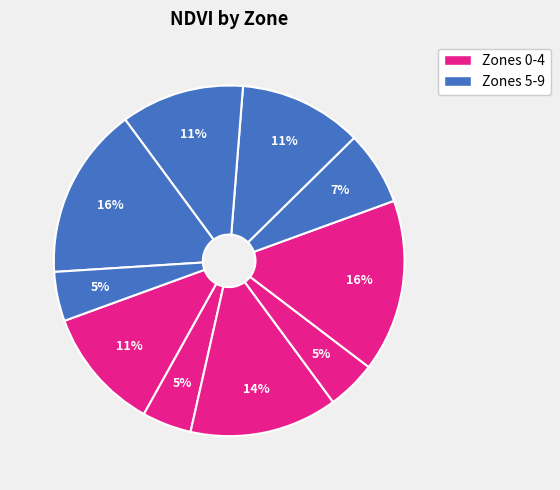

Which category has the smallest portion of the pie?

Zone 1